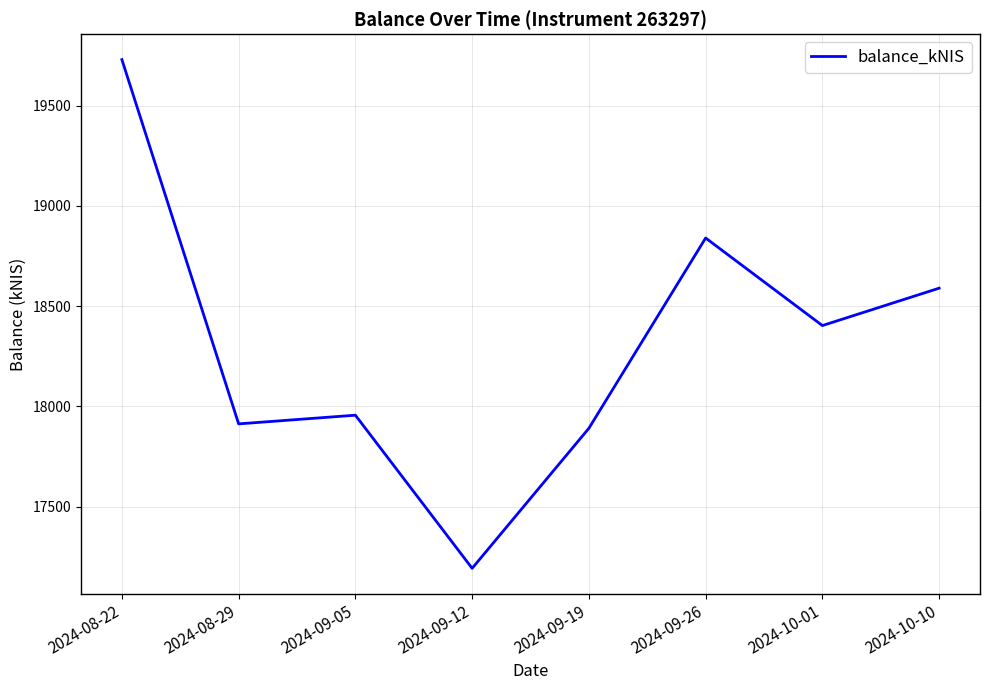

The value at 2024-09-05 is 17955.9. True or false?

True